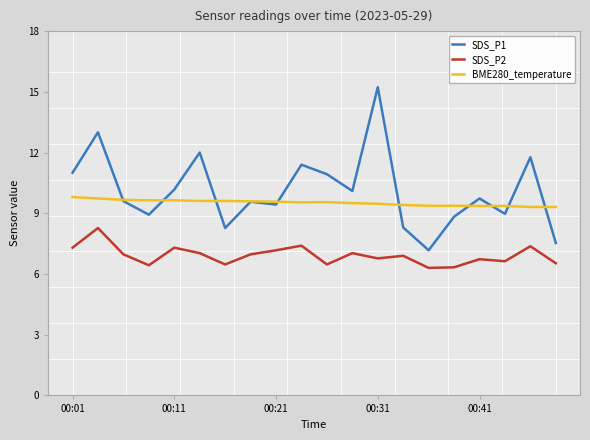

Rank the series by their average value, from highest to lowest.

SDS_P1, BME280_temperature, SDS_P2